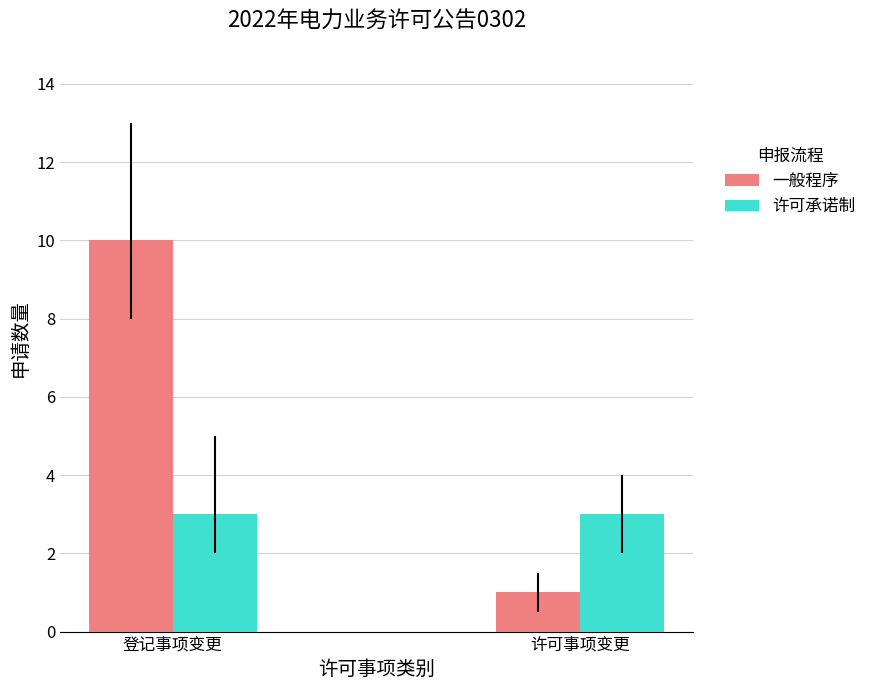

What are all the series names shown in the legend?

一般程序, 许可承诺制